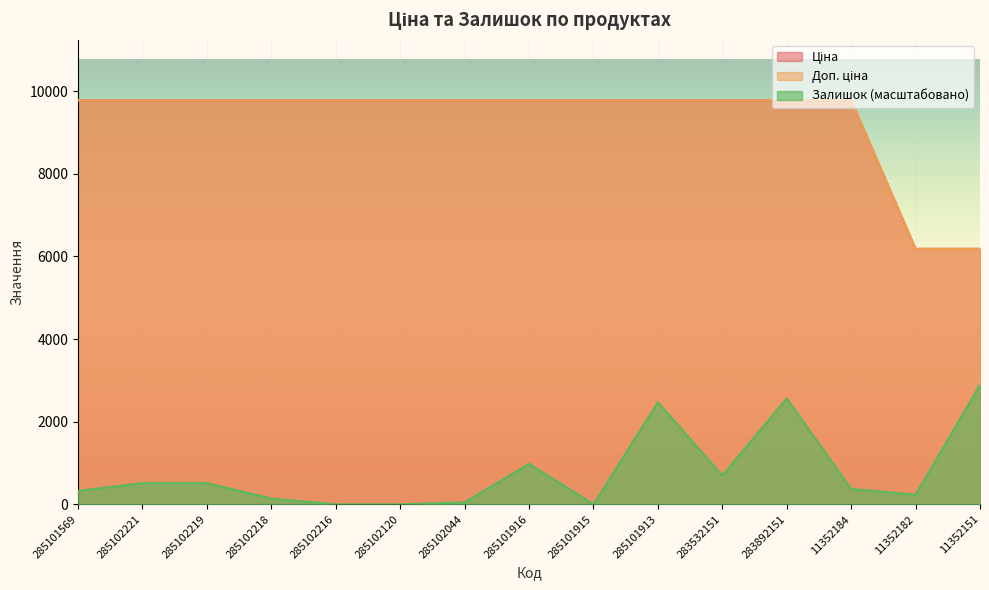

What are all the series names shown in the legend?

Ціна, Доп. ціна, Залишок